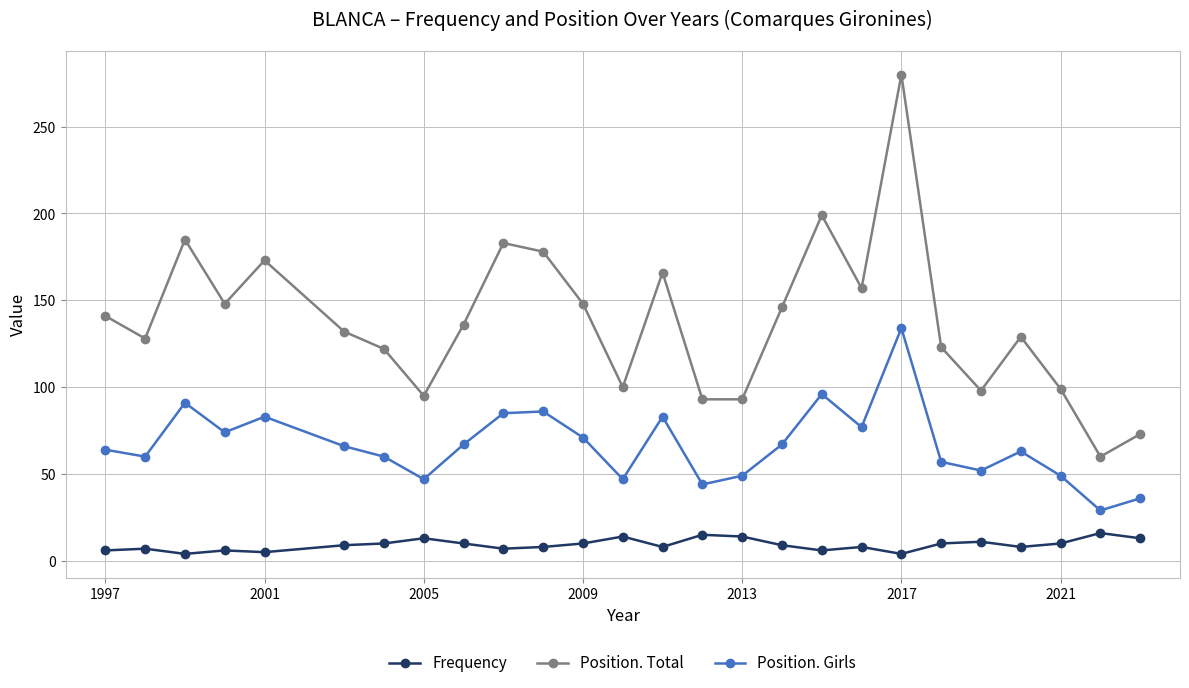

How many interior local peaks does the Position. Total series have?

7